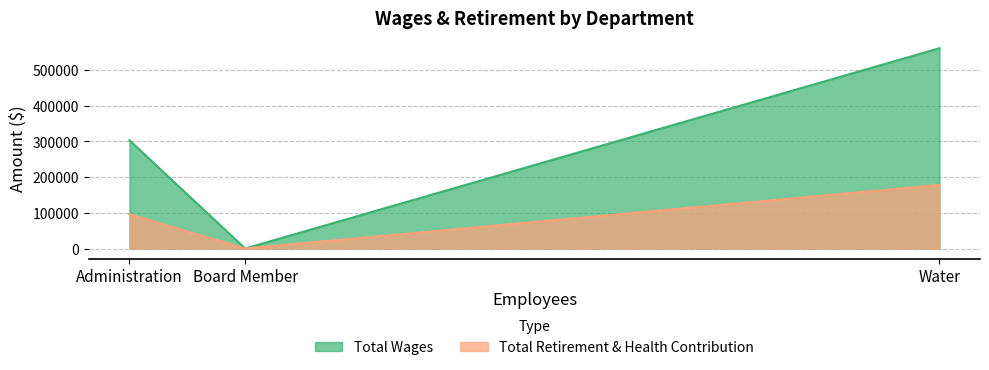

How many values in the Total Retirement & Health Contribution series exceed 95731?

1